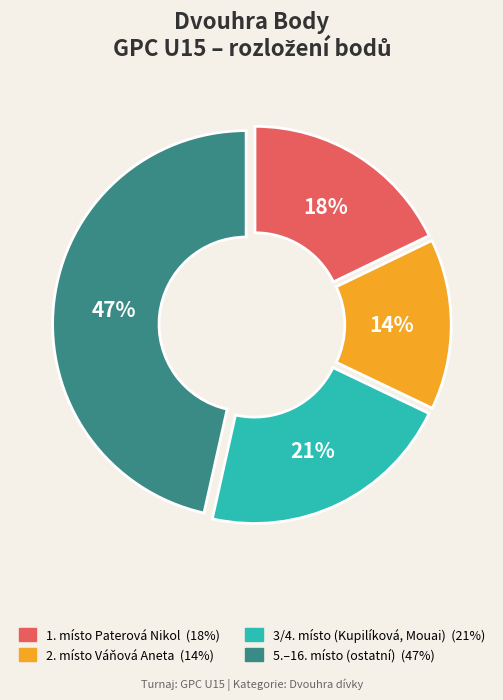

Is there a majority slice in this chart?

No